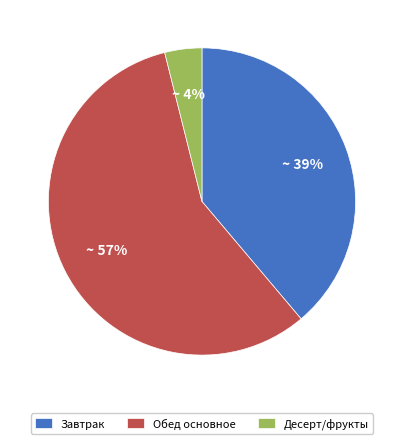

Do Завтрак and Десерт/фрукты together represent more than half of the pie?

No